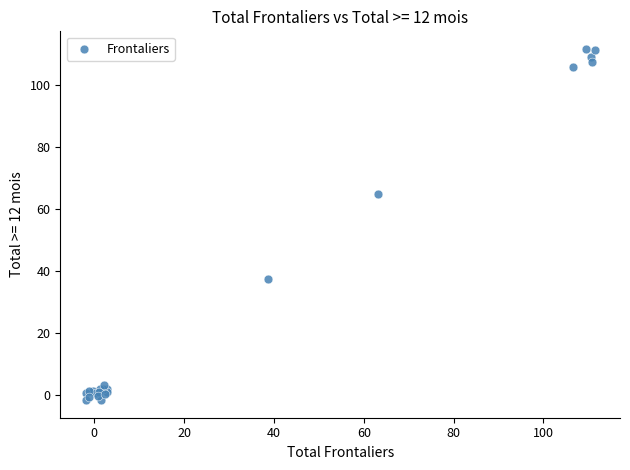

What Y value in the scatter plot is closest to 54?

64.7